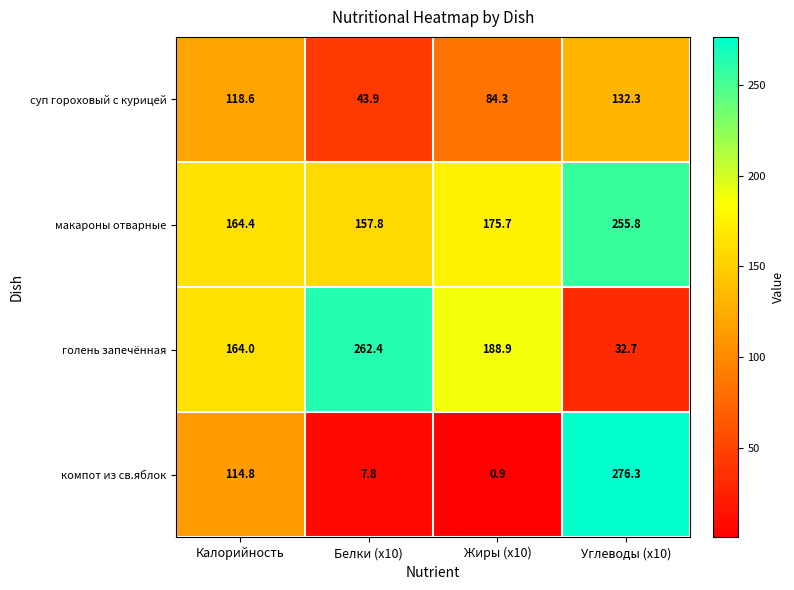

True or false: компот из св.яблок has a value of 5.0 at Белки (х10).

False